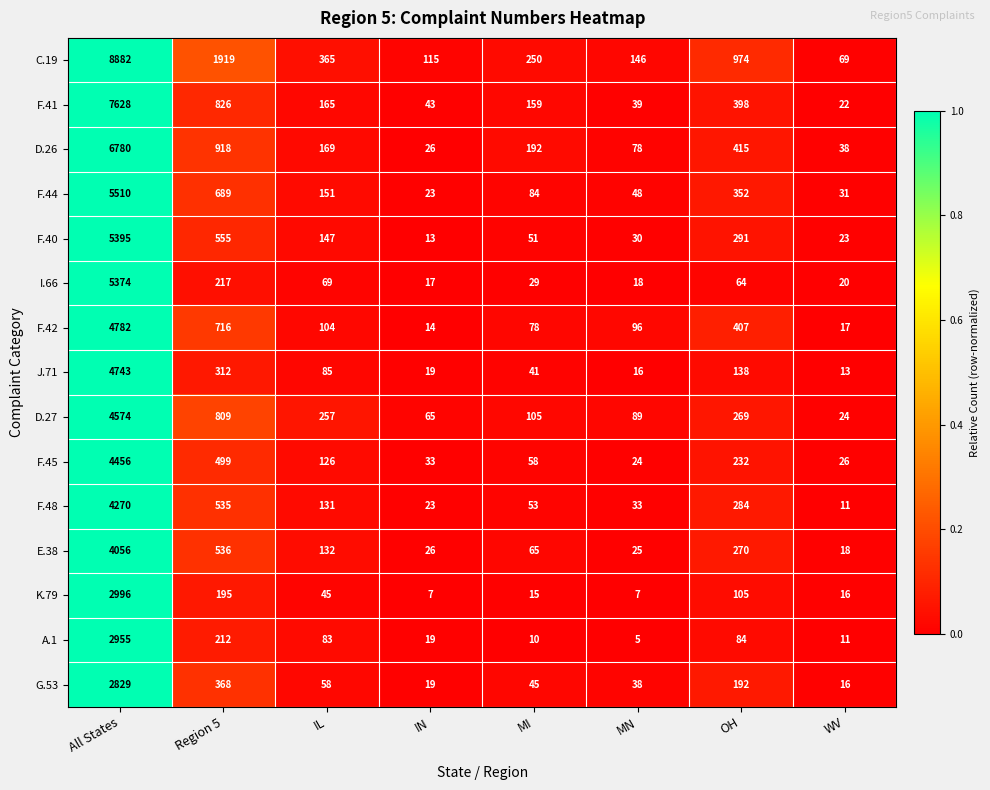

Rank the series at MN from highest to lowest value.

C.19, F.42, D.27, D.26, F.44, F.41, G.53, F.48, F.40, E.38, F.45, I.66, J.71, K.79, A.1